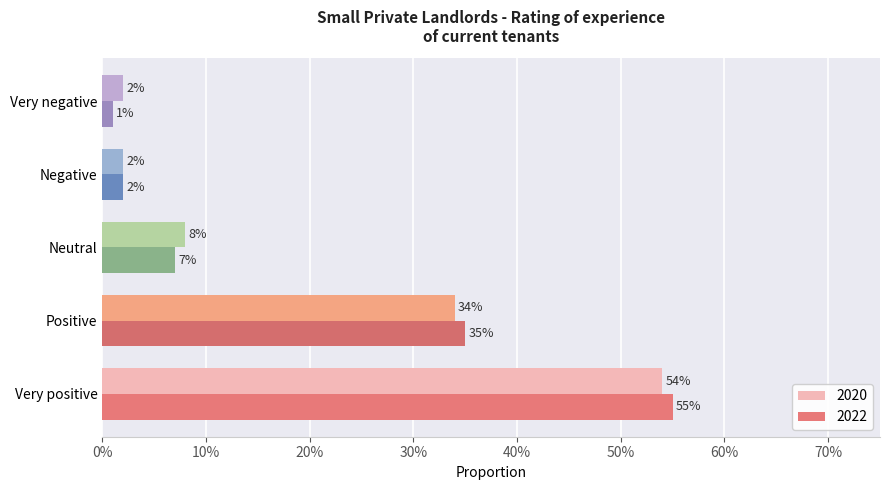

What is the average value of the 2022 series?

0.2